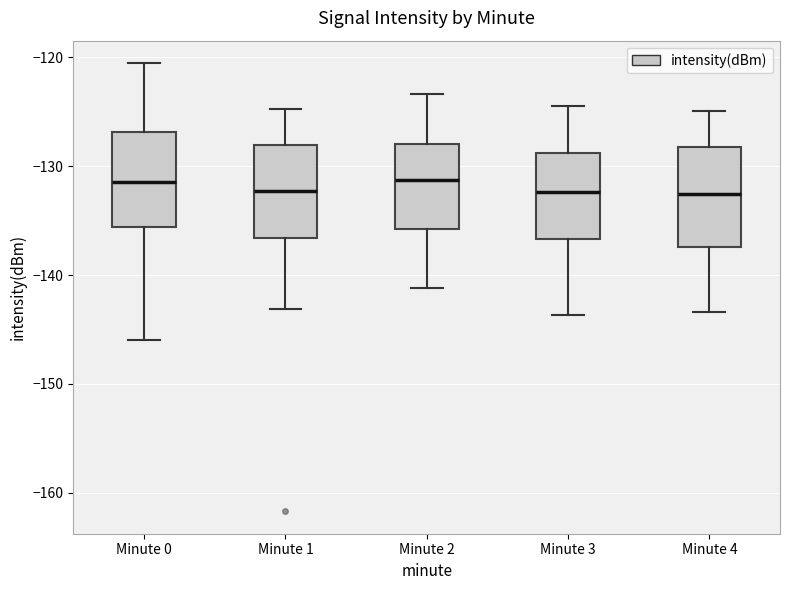

Reading left to right, transcribe this box plot: for each box, give where its median line is, the range the box spans, and where its two whiskers end, as read against the y-axis. The values are not printed on the chart, so give them approximately, as read against the axis.

Minute 0: median -131, box -136 to -127, whiskers -146 to -121
Minute 1: median -132, box -137 to -128, whiskers -143 to -125
Minute 2: median -131, box -136 to -128, whiskers -141 to -123
Minute 3: median -132, box -137 to -129, whiskers -144 to -124
Minute 4: median -133, box -137 to -128, whiskers -143 to -125